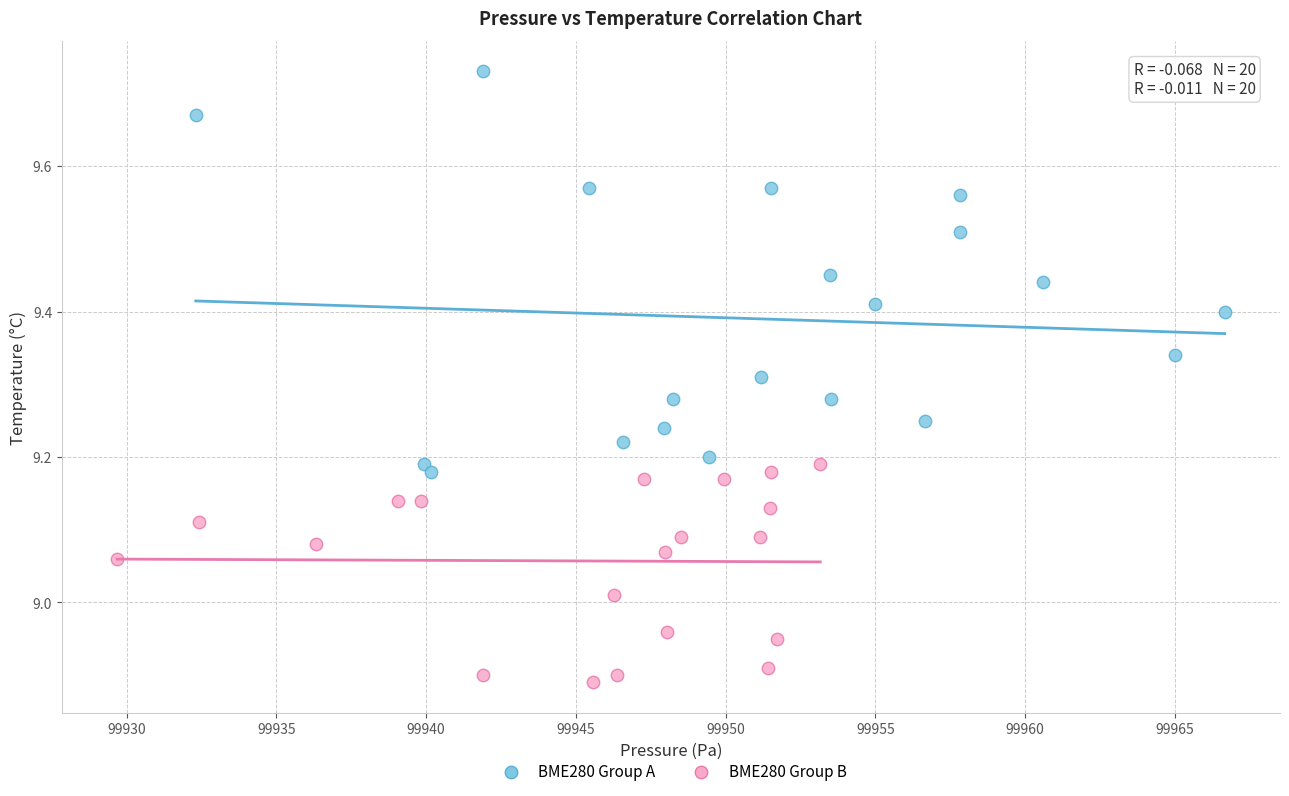

Which series has the largest Y range (max minus min)?

BME280 Group A